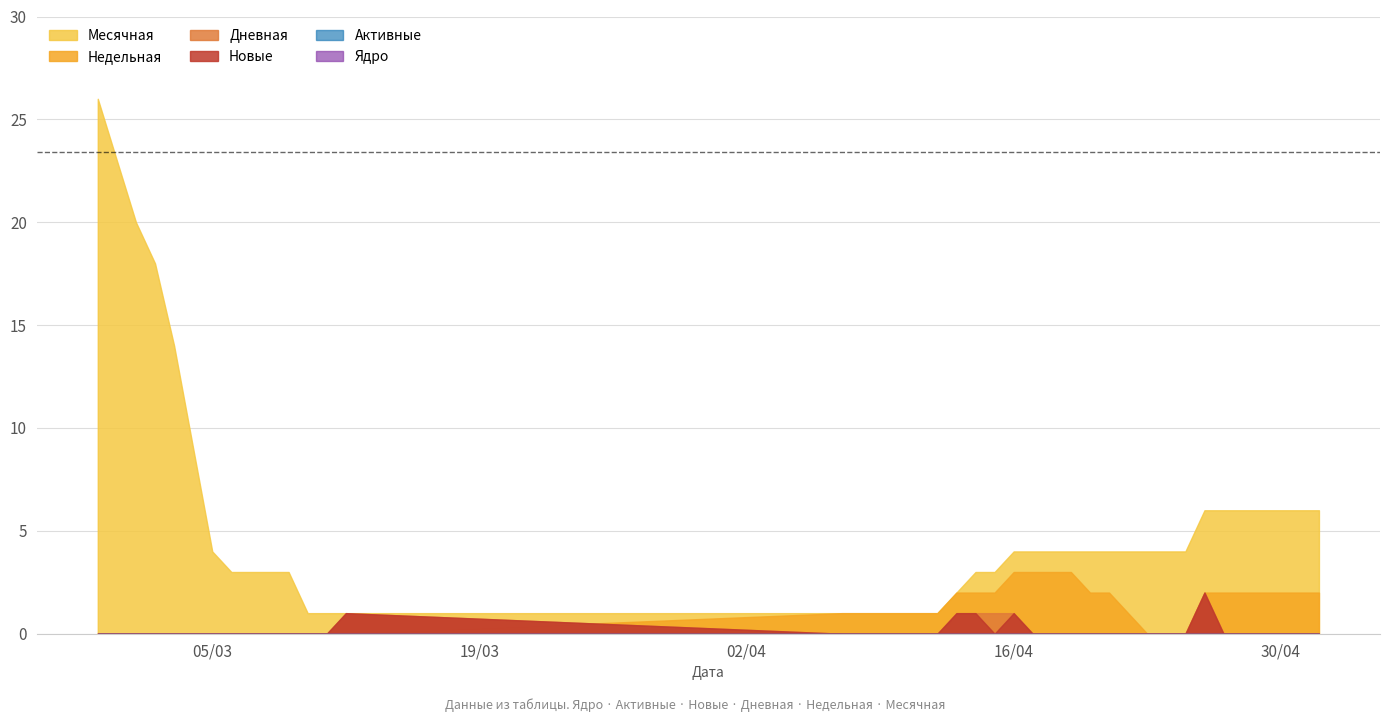

True or false: Недельная has a value of 0 at 2024-04-11.

False